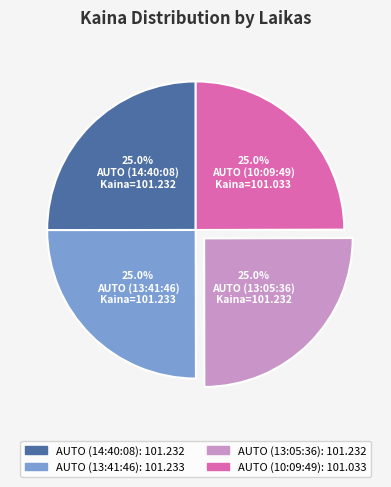

What portion of the pie excludes AUTO (10:09:49)?

75.0%